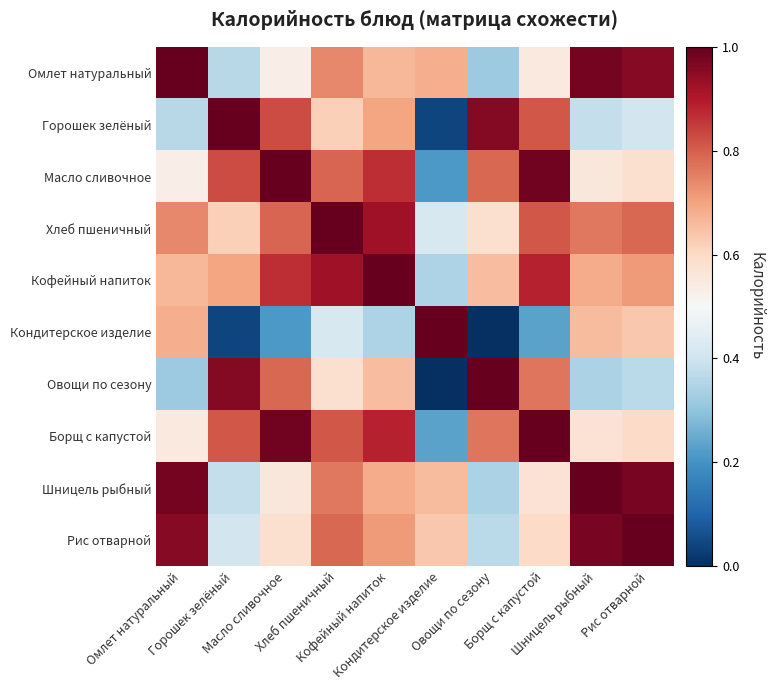

Rank the series at Овощи по сезону from lowest to highest value.

Кондитерское изделие, Омлет натуральный, Шницель рыбный, Рис отварной, Хлеб пшеничный, Кофейный напиток, Борщ с капустой, Масло сливочное, Горошек зелёный, Овощи по сезону